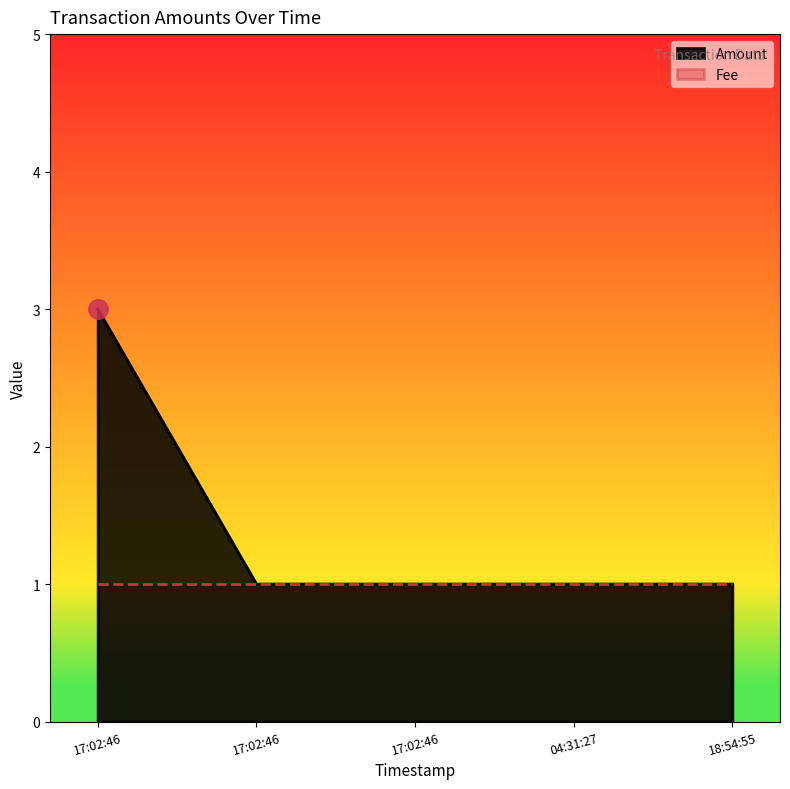

What is the minimum value shown in the chart?

1